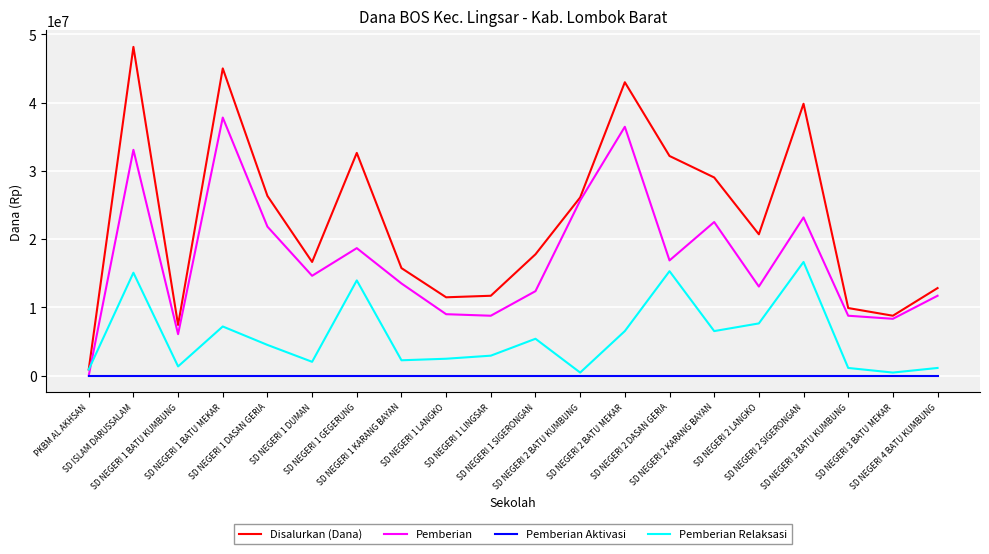

Is the value of Pemberian Relaksasi at SD NEGERI 1 BATU KUMBUNG greater than the value of Pemberian Aktivasi at SD NEGERI 1 KARANG BAYAN?

Yes